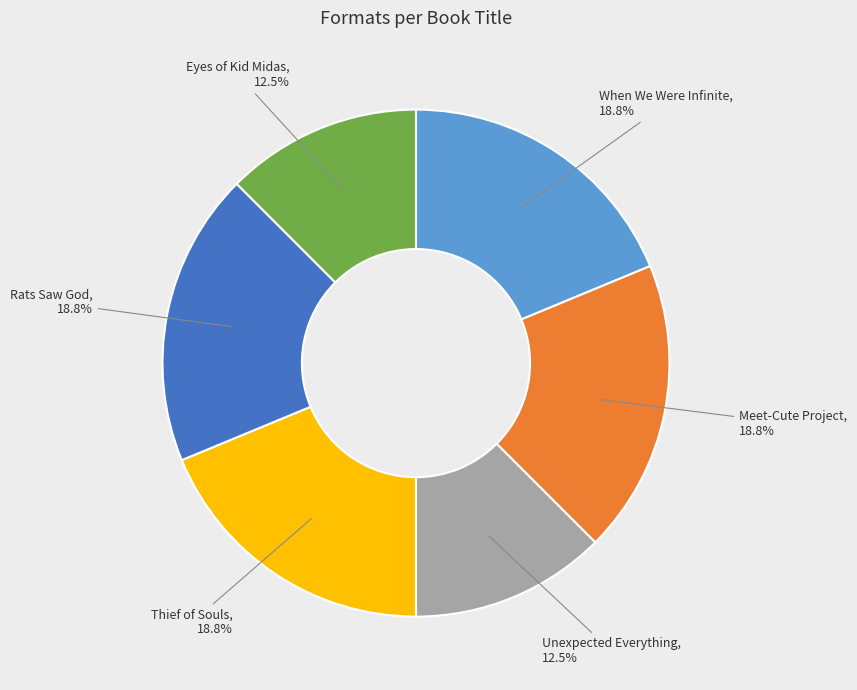

True or false: When We Were Infinite accounts for 5% of the total.

False